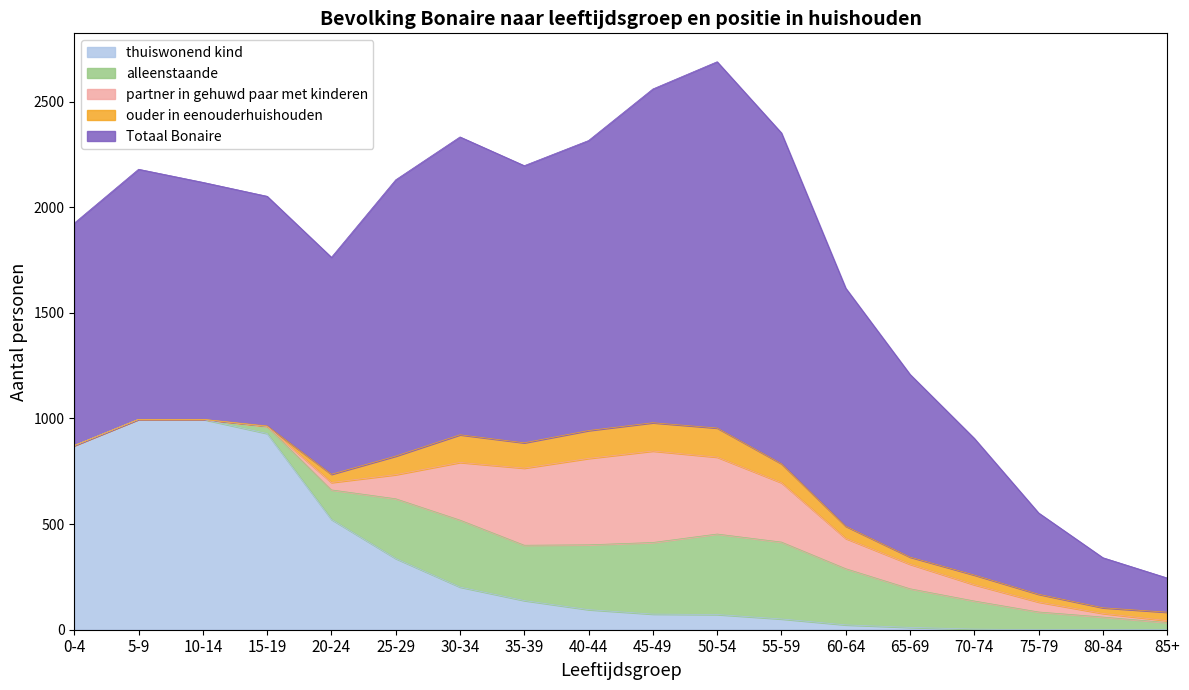

How many lines are shown in the chart?

5